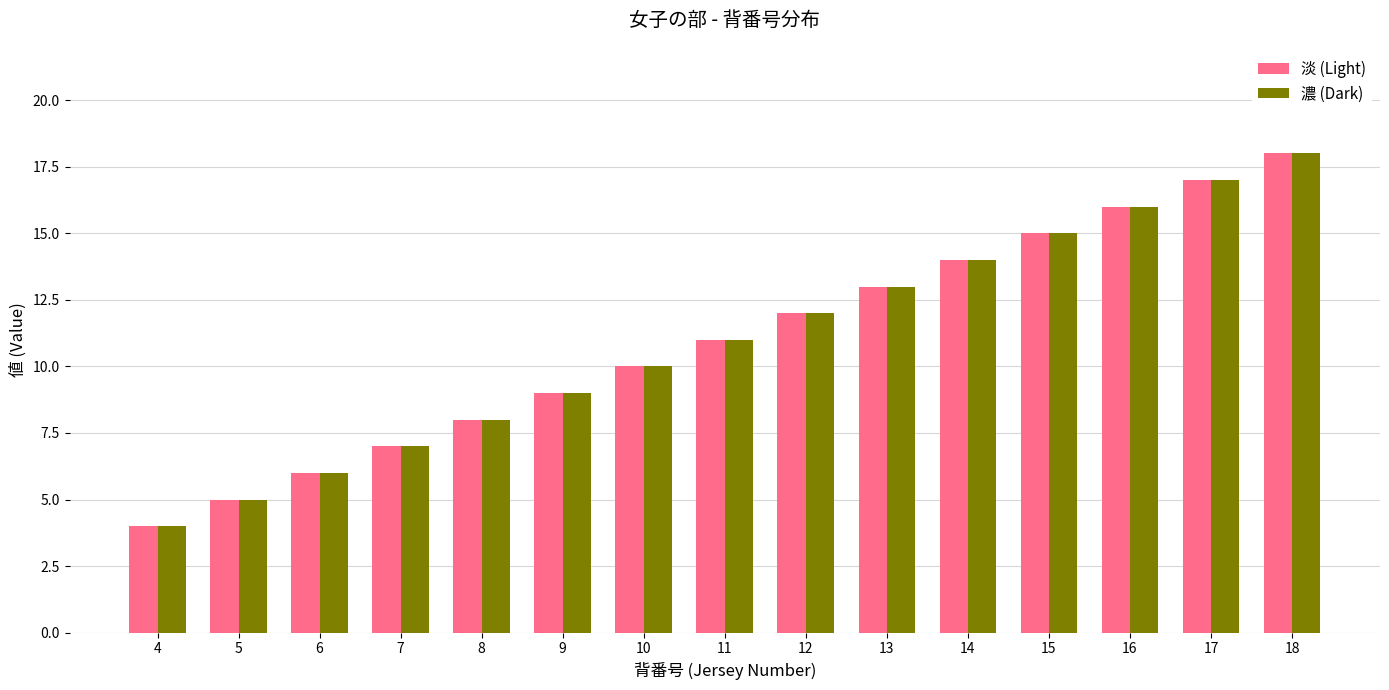

List the labels in order of 淡 (Light) value, smallest first.

4, 5, 6, 7, 8, 9, 10, 11, 12, 13, 14, 15, 16, 17, 18